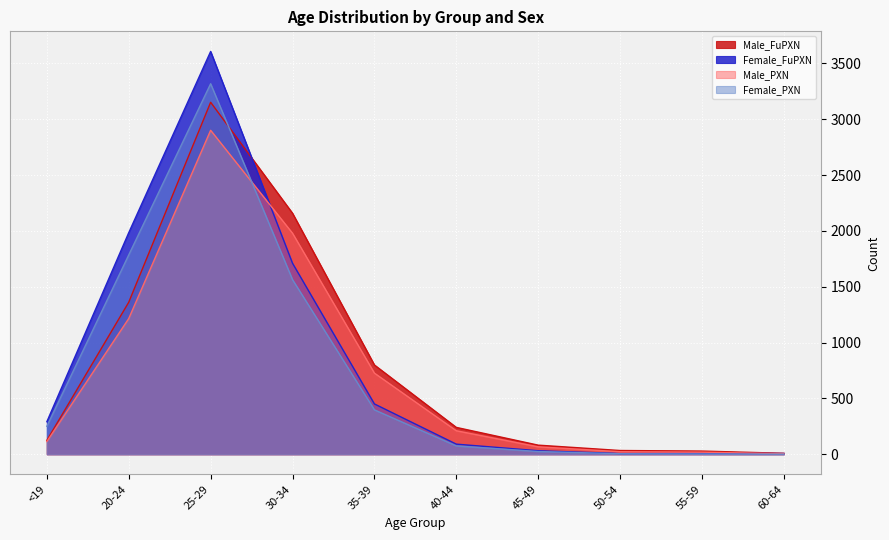

What is the difference between the maximum and second lowest values in the Male_FuPXN series?

3124